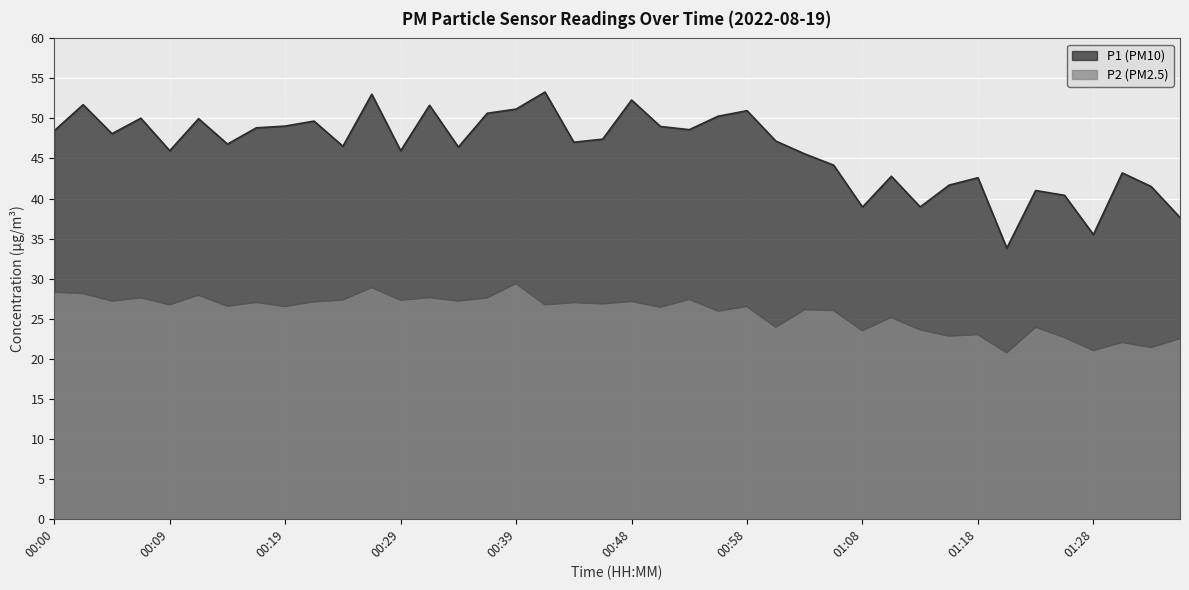

What is the minimum value shown in the chart?

20.7